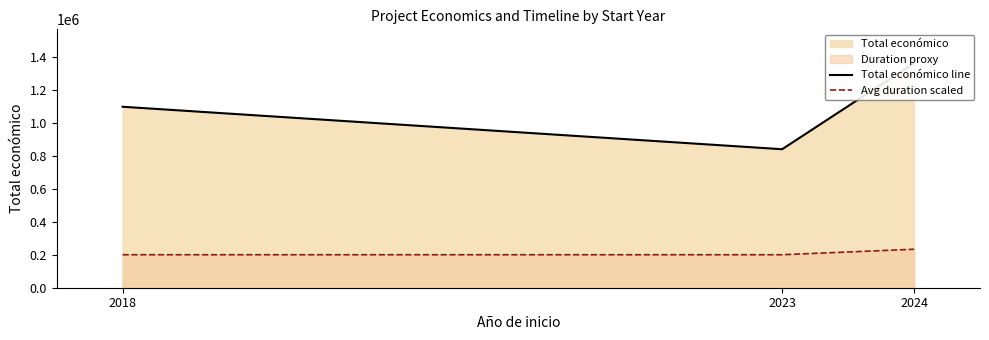

Which series has the largest total across all categories?

Total económico line